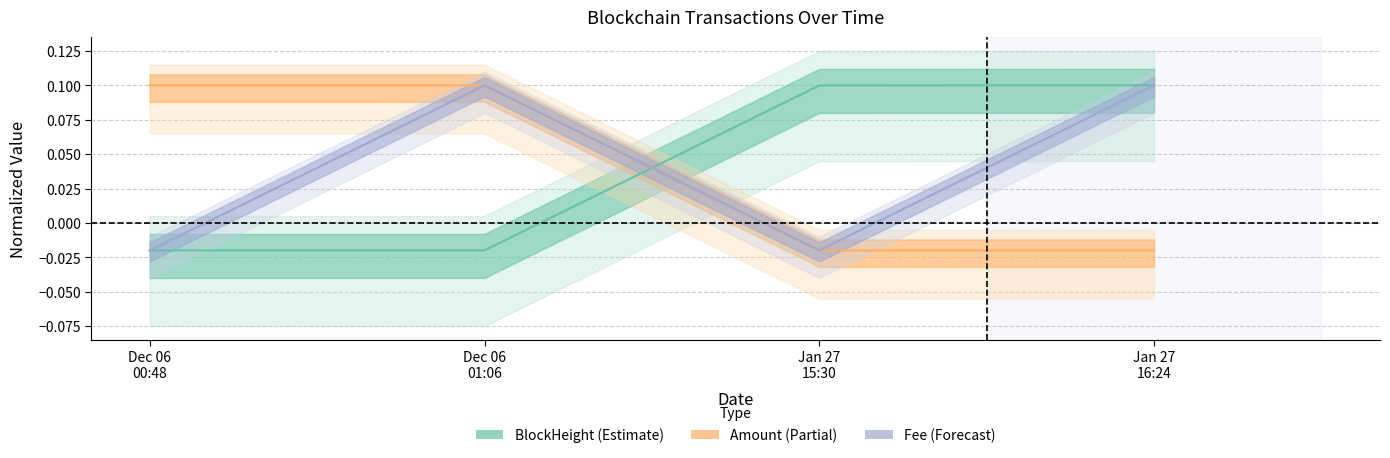

Between Jan 27
16:24 and Dec 06
01:06, which is larger?

Jan 27
16:24